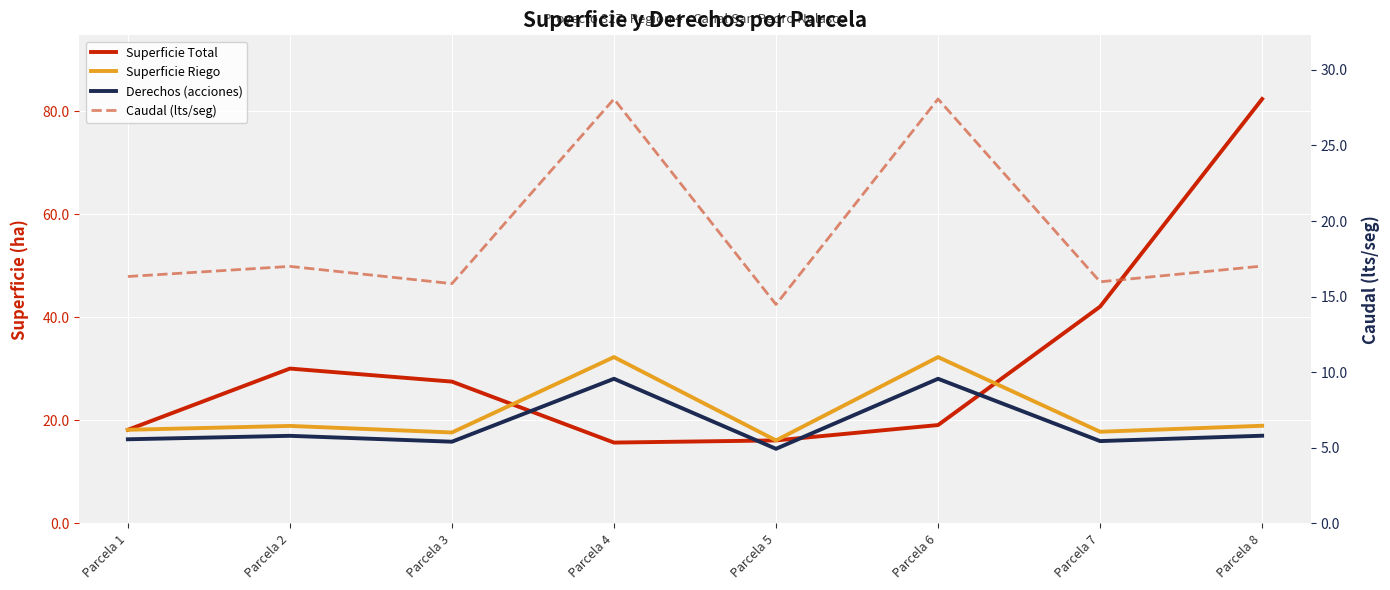

How many interior local peaks does the Superficie Total series have?

1